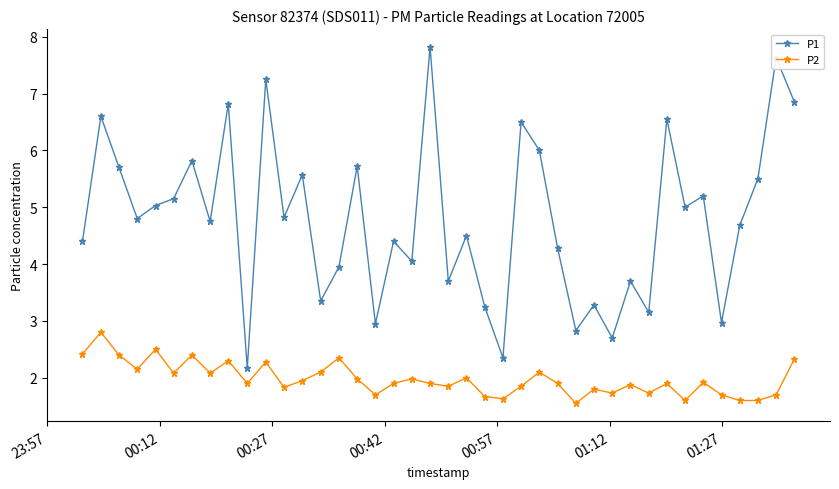

List the series in order of their overall mean, lowest first.

P2, P1